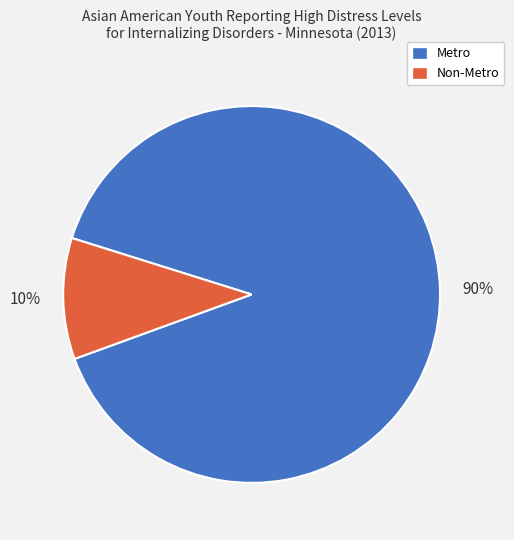

Rank the categories by value from highest to lowest.

Metro, Non-Metro